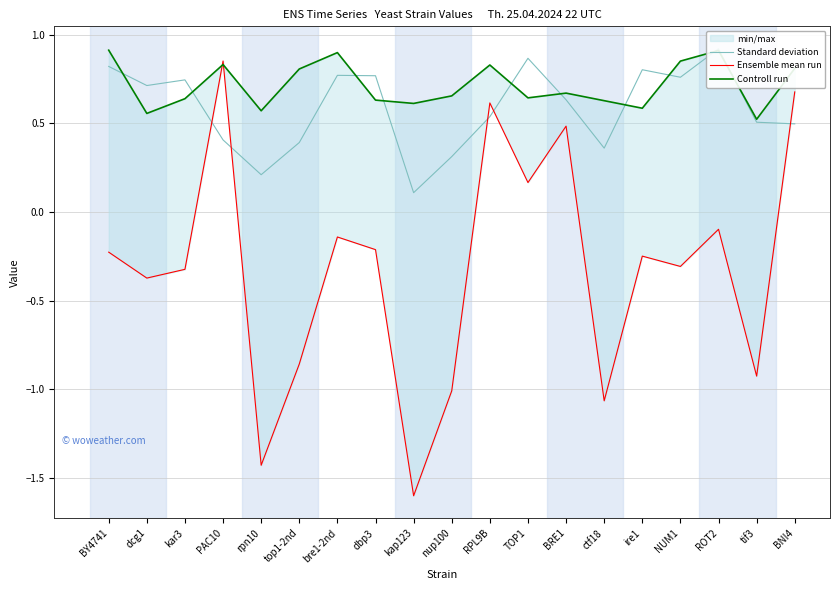

What is the difference between the highest and lowest values at nup100?

1.7